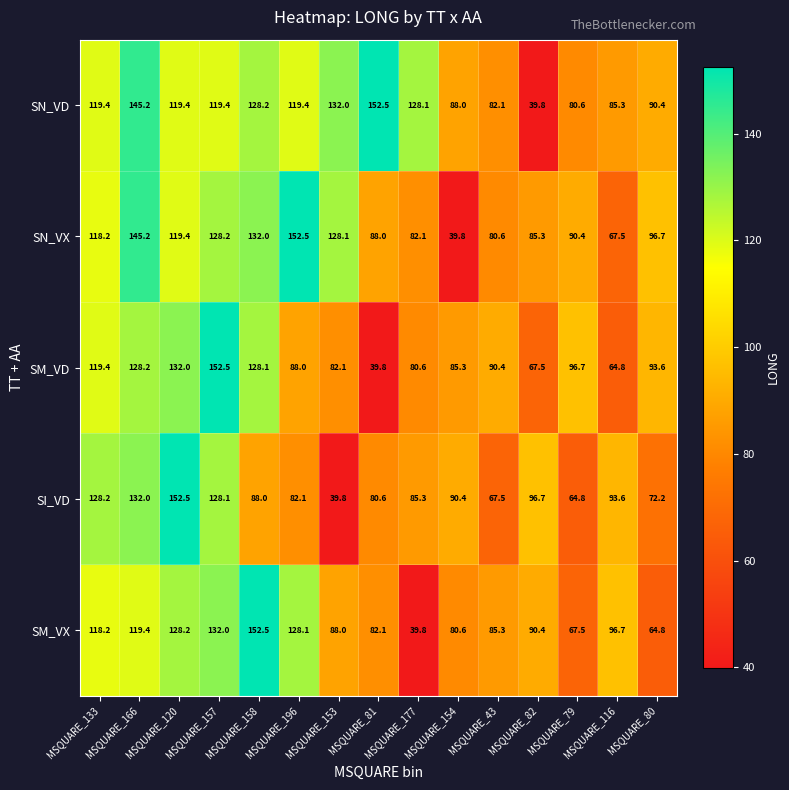

At MSQUARE_116, list the series in order from smallest to largest.

SM_VD, SN_VX, SN_VD, SI_VD, SM_VX